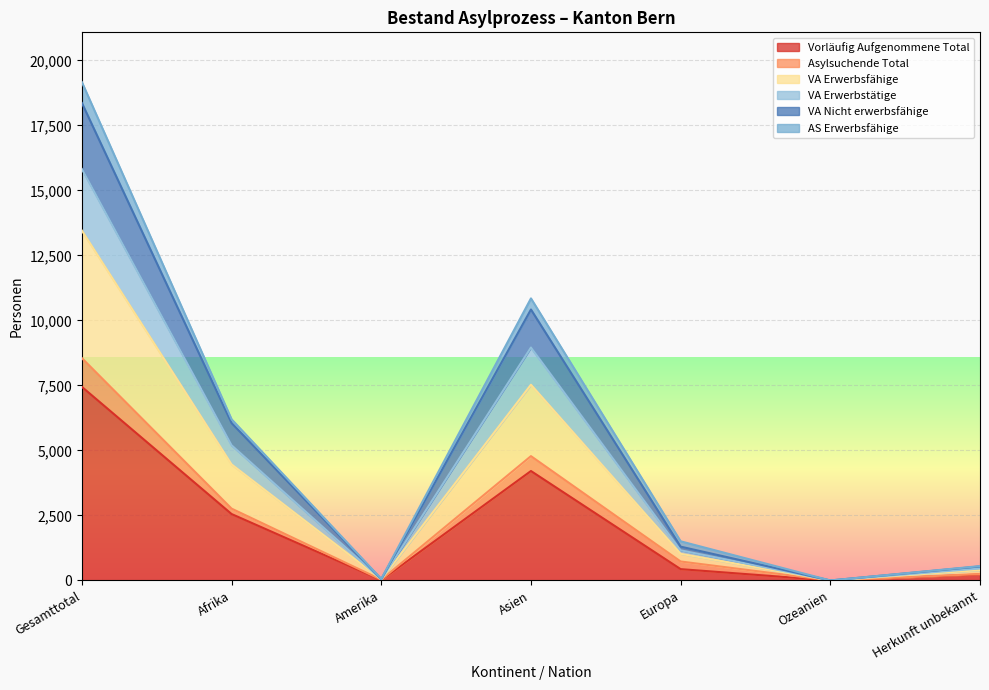

True or false: Vorläufig Aufgenommene Total has a value of 436 at Europa.

True